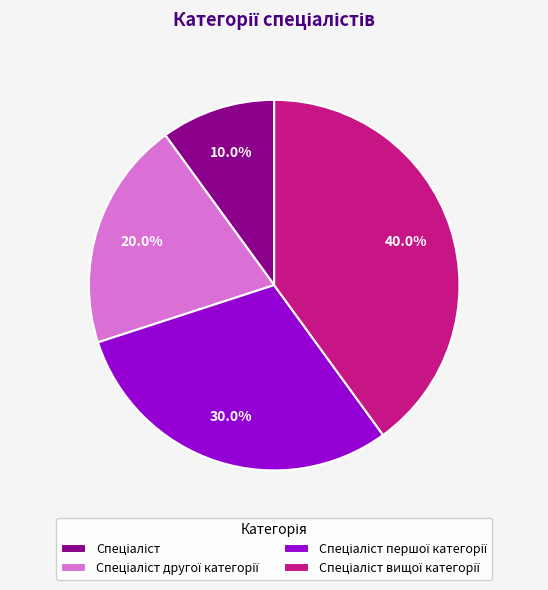

Is there any slice that represents more than half of the pie?

No